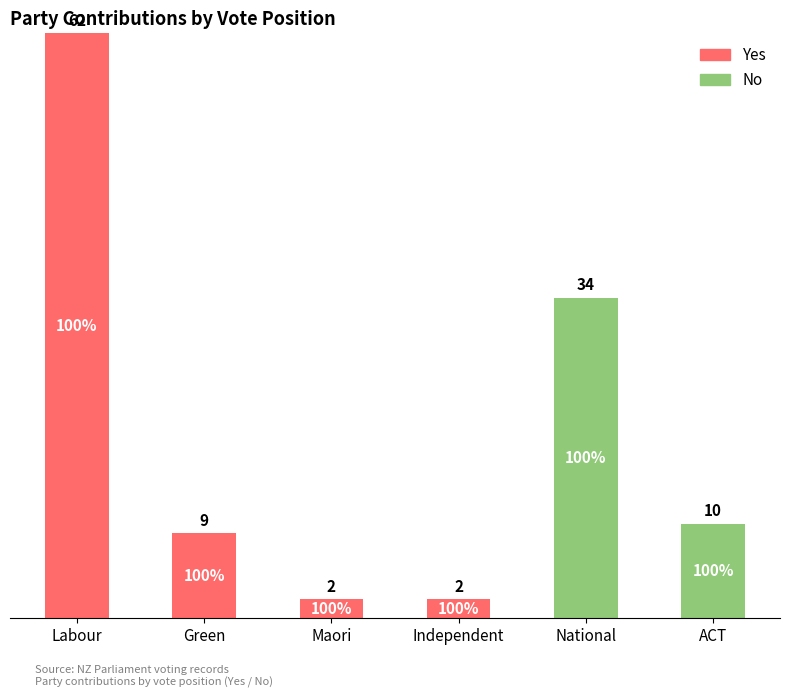

At which category is the sum across all series the highest?

Labour